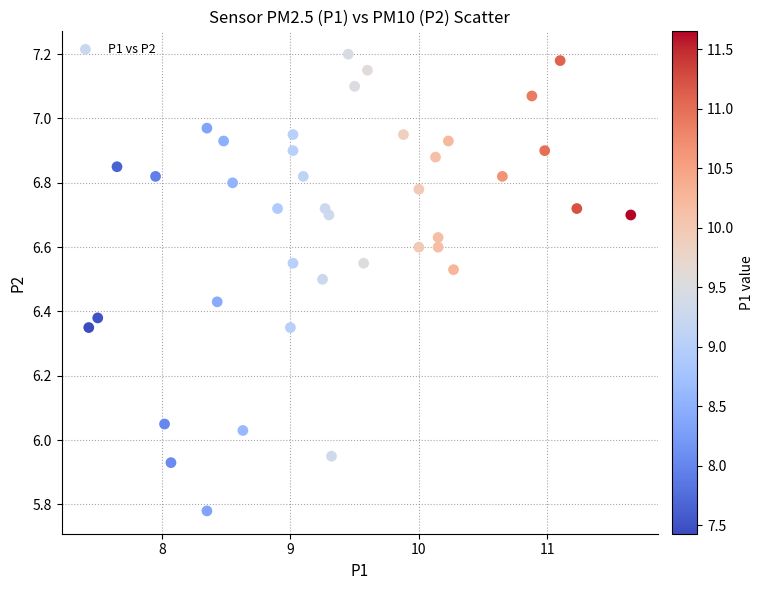

What is the range of X values (max minus min)?

4.2